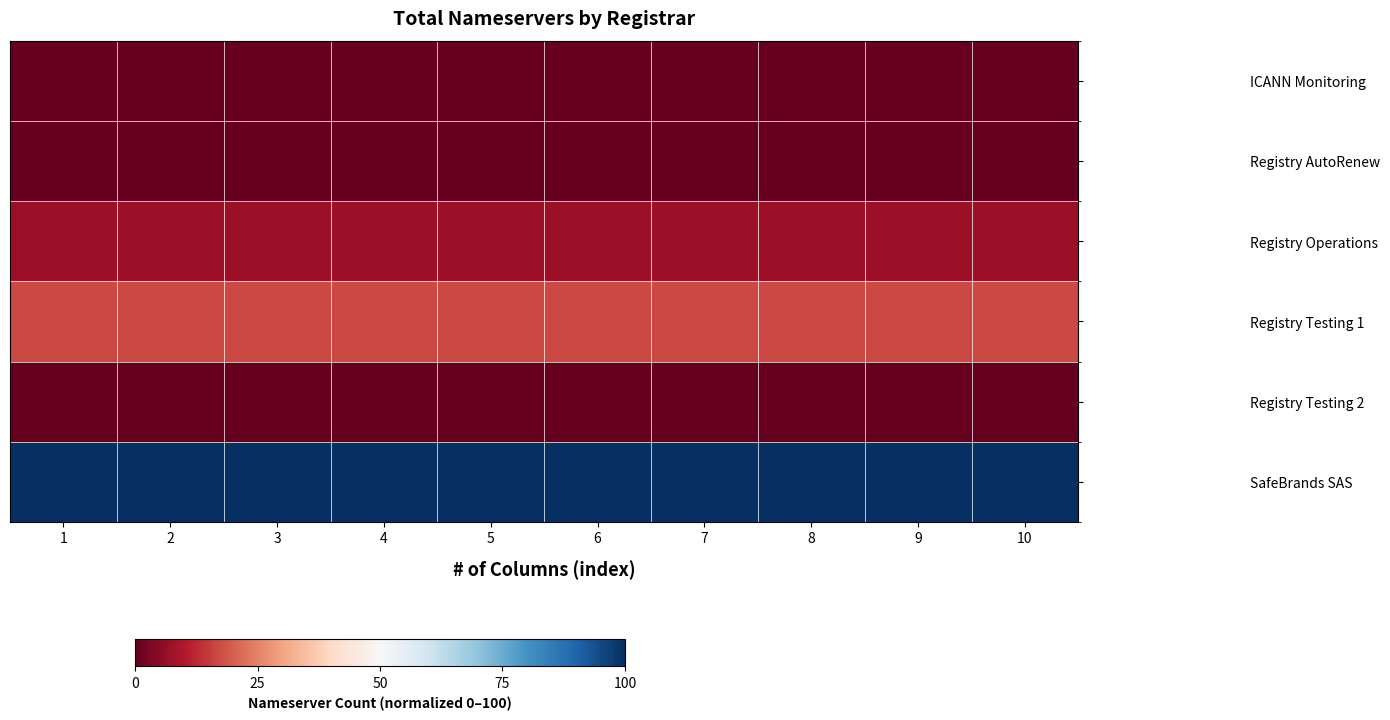

Reading left to right, list all the values displayed in this chart.

ICANN Monitoring: 1=0.0	2=0.0	3=0.0	4=0.0	5=0.0	6=0.0	7=0.0	8=0.0	9=0.0	10=0.0
Registry AutoRenew: 1=0.0	2=0.0	3=0.0	4=0.0	5=0.0	6=0.0	7=0.0	8=0.0	9=0.0	10=0.0
Registry Operations: 1=7.3	2=7.3	3=7.3	4=7.3	5=7.3	6=7.3	7=7.3	8=7.3	9=7.3	10=7.3
Registry Testing 1: 1=17.1	2=17.1	3=17.1	4=17.1	5=17.1	6=17.1	7=17.1	8=17.1	9=17.1	10=17.1
Registry Testing 2: 1=0.0	2=0.0	3=0.0	4=0.0	5=0.0	6=0.0	7=0.0	8=0.0	9=0.0	10=0.0
SafeBrands SAS: 1=100.0	2=100.0	3=100.0	4=100.0	5=100.0	6=100.0	7=100.0	8=100.0	9=100.0	10=100.0